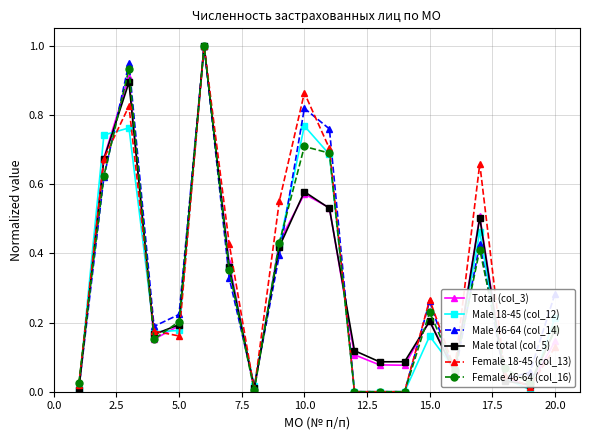

What is the highest value of the Female 46-64 (col_16) series?

1.0